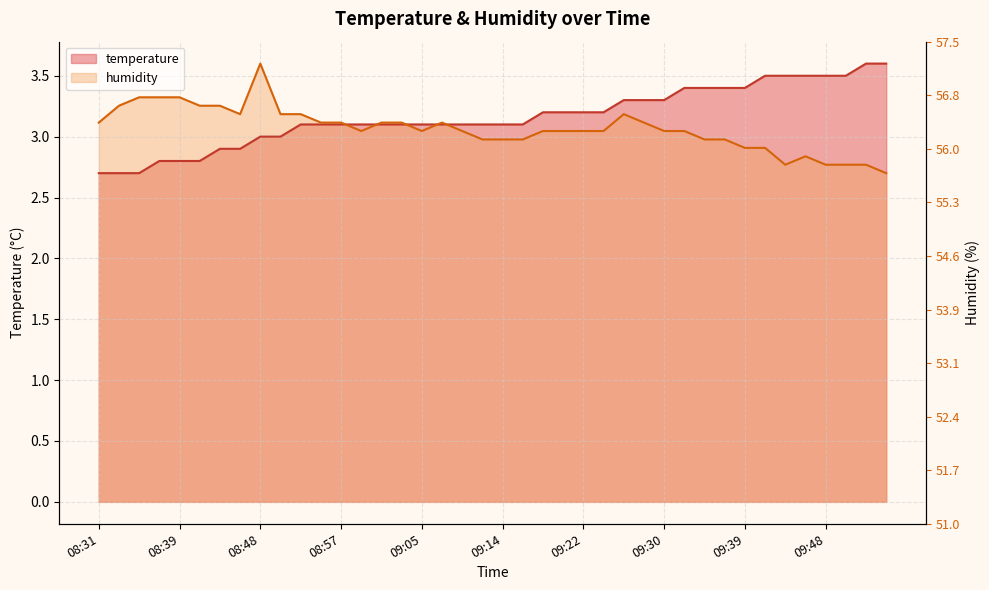

Which series has the widest spread of values?

temperature